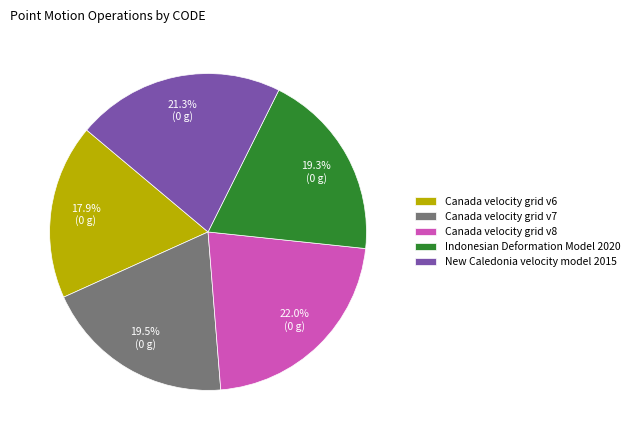

Does Indonesian Deformation Model 2020 account for over 50% of the chart?

No